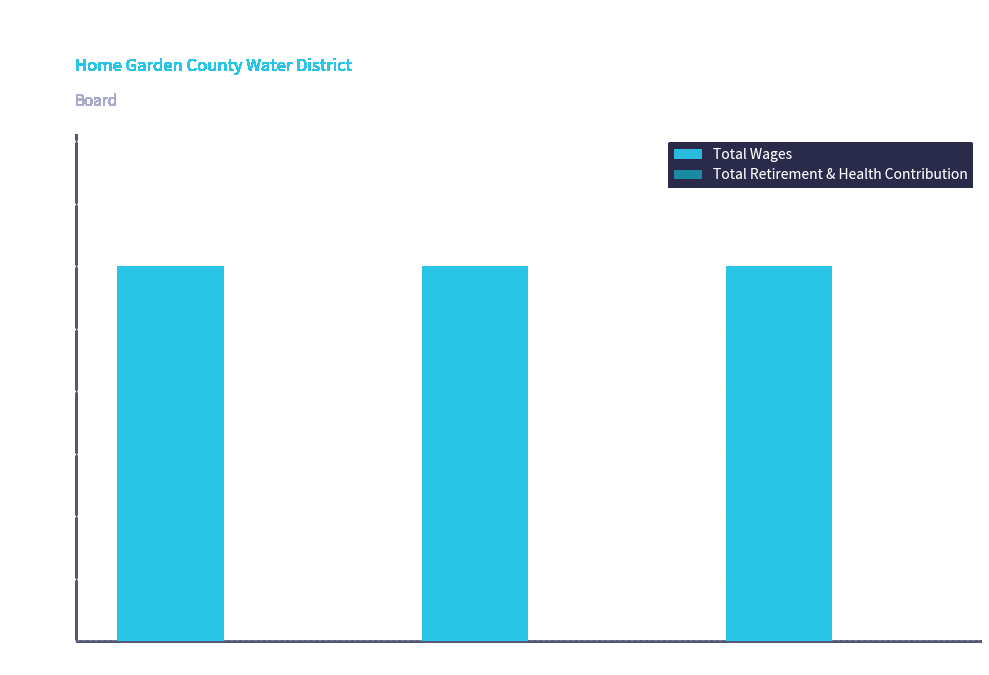

At Treasure, list the series in order from largest to smallest.

Total Wages, Total Retirement & Health Contribution